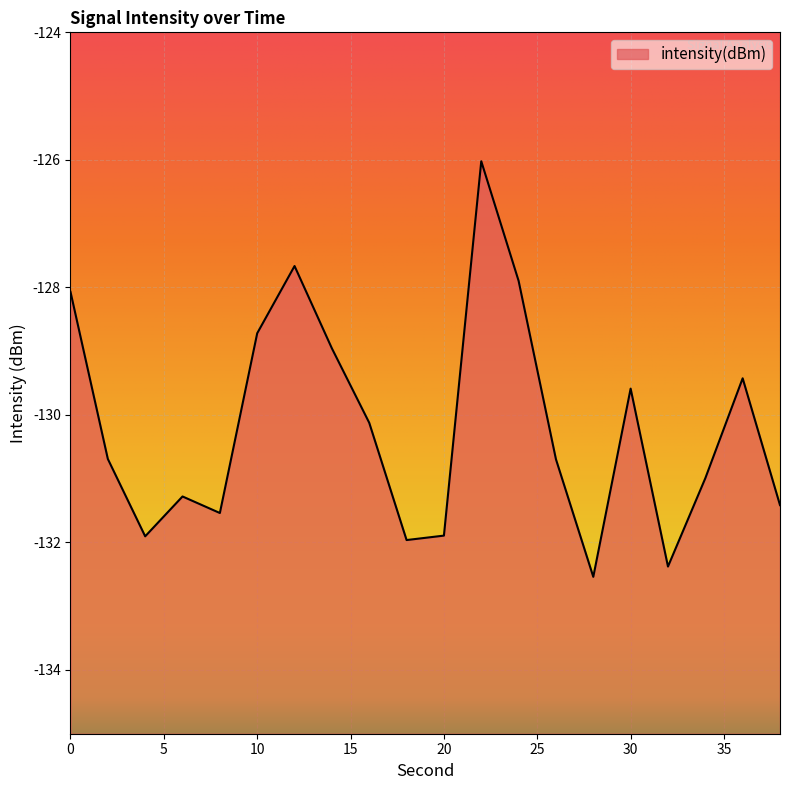

The chart shows a value of -131.9 at 20. True or false?

True